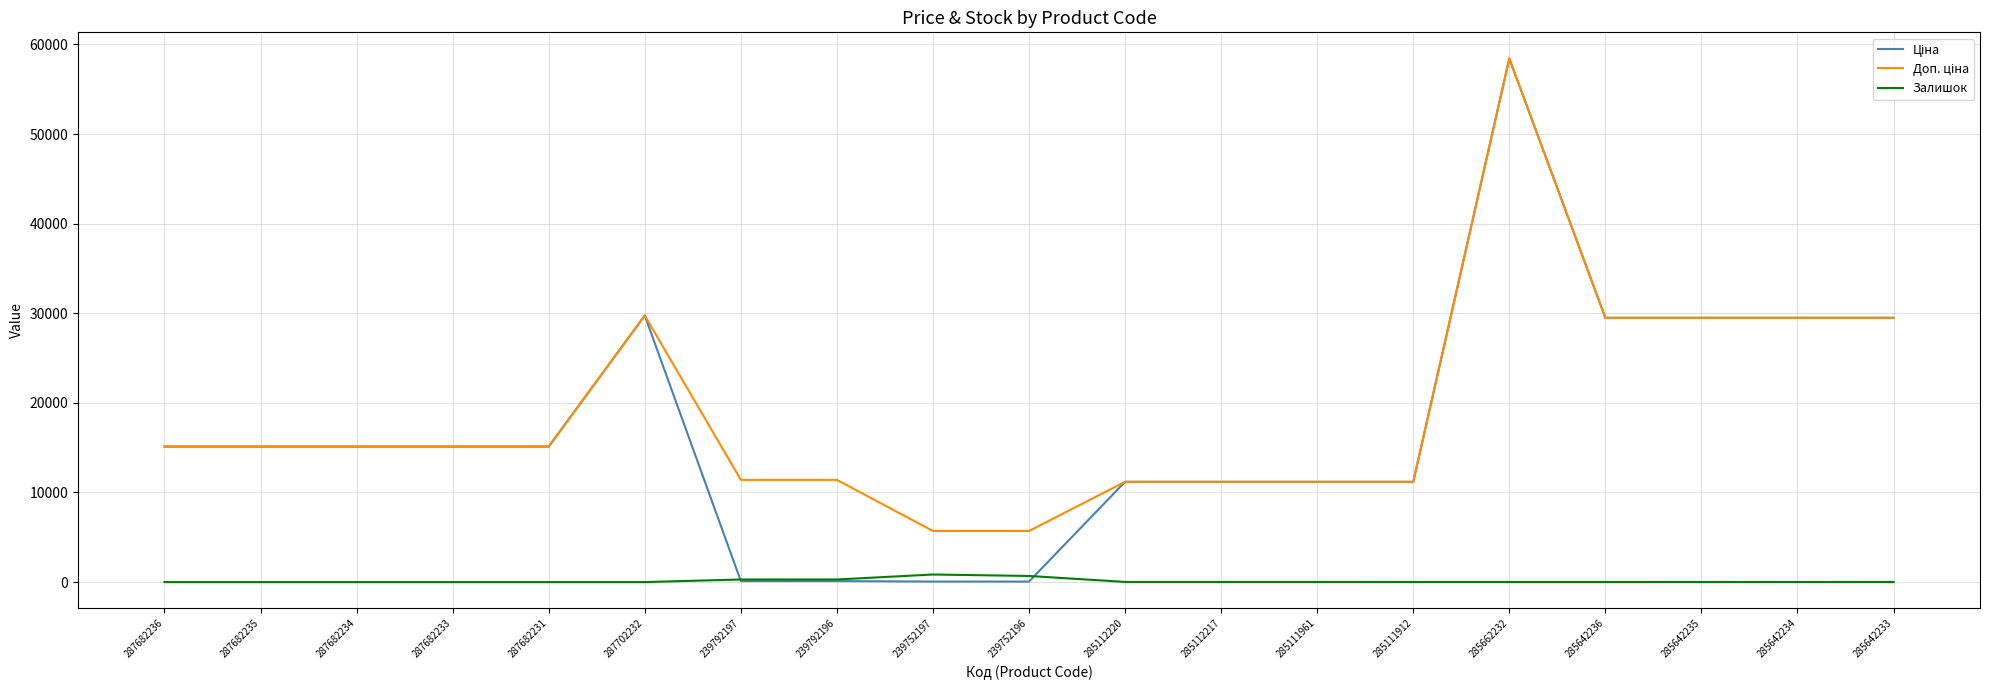

At which category is the sum across all series the highest?

285662232